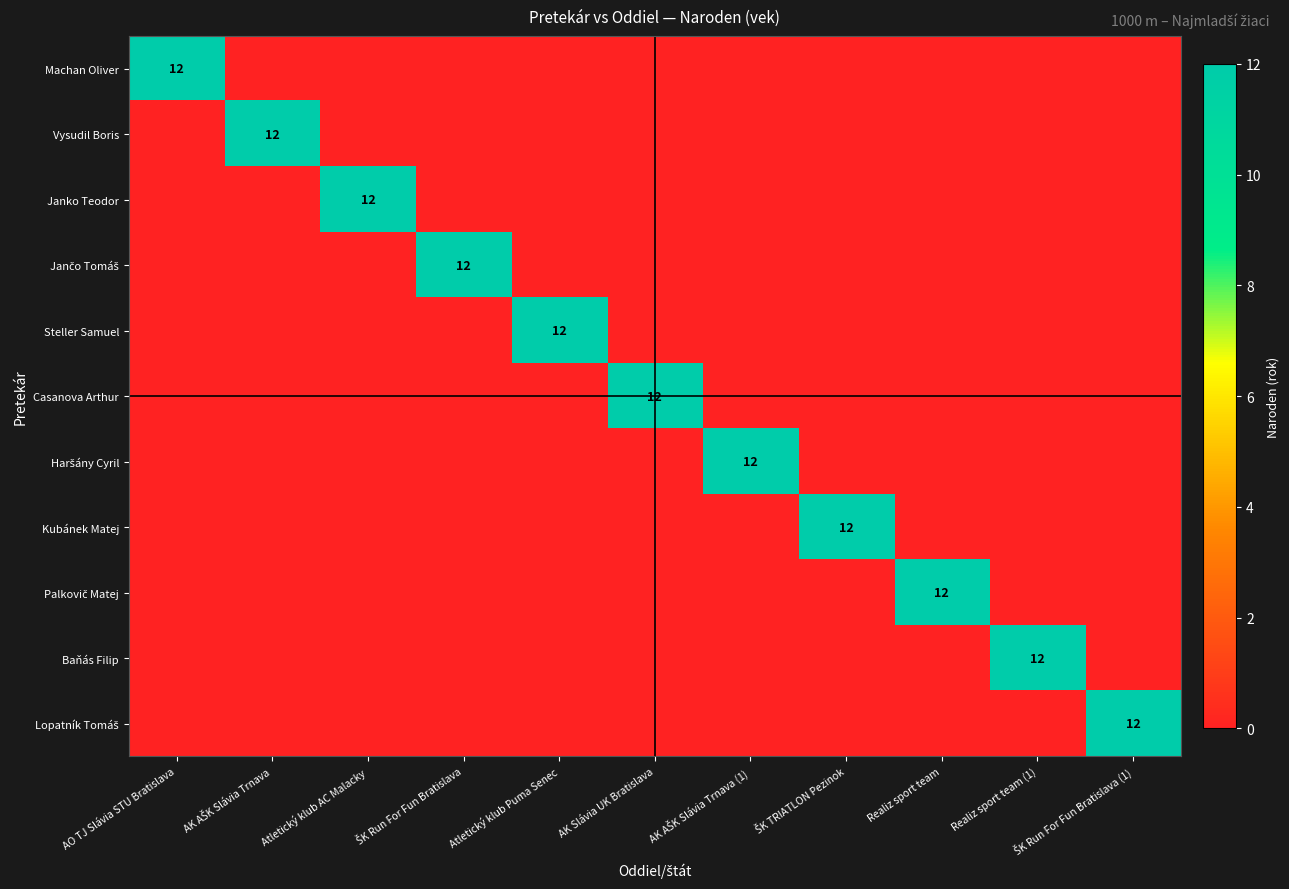

At how many categories does at least one series exceed 4?

11